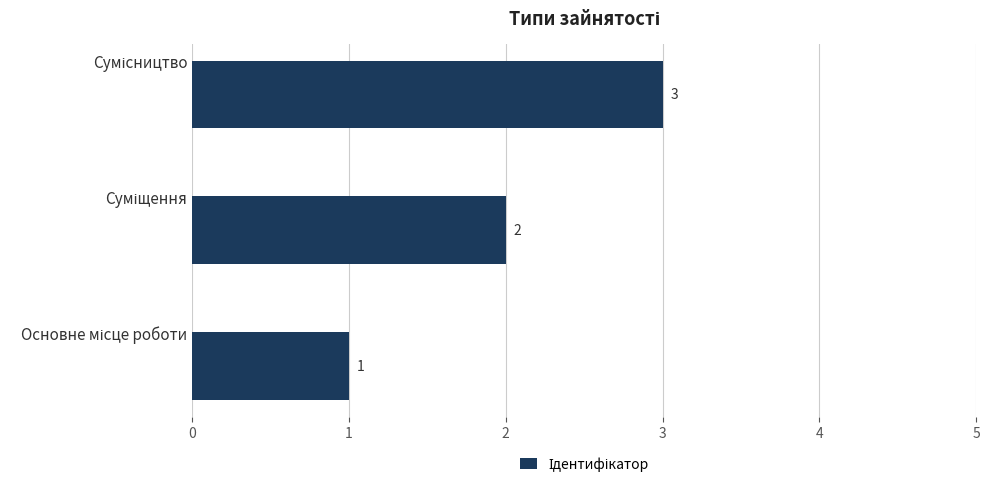

What is the greatest value displayed?

3